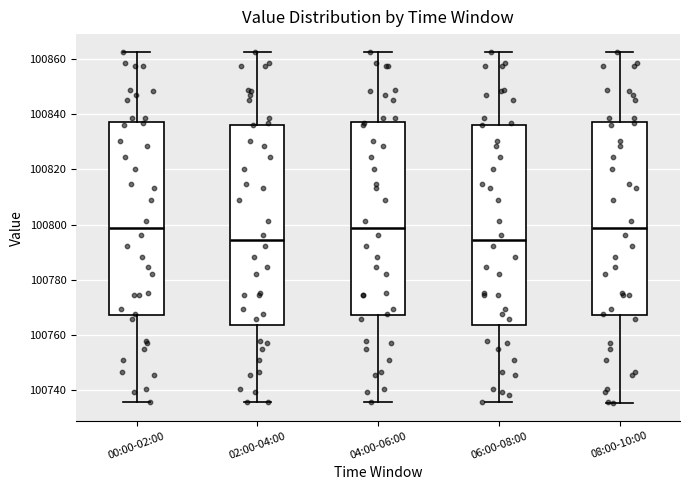

Reading left to right, transcribe this box plot: for each box, give where its median line is, the range the box spans, and where its two whiskers end, as read against the y-axis. The values are not printed on the chart, so give them approximately, as read against the axis.

00:00-02:00: median 100798, box 100768 to 100838, whiskers 100736 to 100862
02:00-04:00: median 100794, box 100764 to 100836, whiskers 100736 to 100862
04:00-06:00: median 100798, box 100768 to 100838, whiskers 100736 to 100862
06:00-08:00: median 100794, box 100764 to 100836, whiskers 100736 to 100862
08:00-10:00: median 100798, box 100768 to 100838, whiskers 100736 to 100862